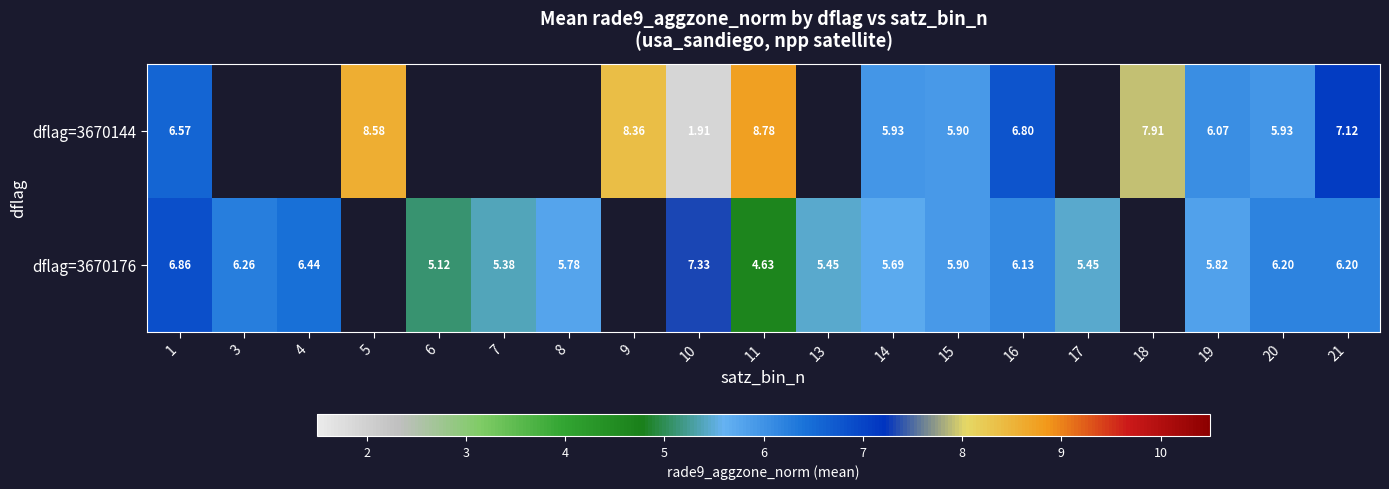

Is it true that dflag=3670144 equals 12.9 at 5?

False